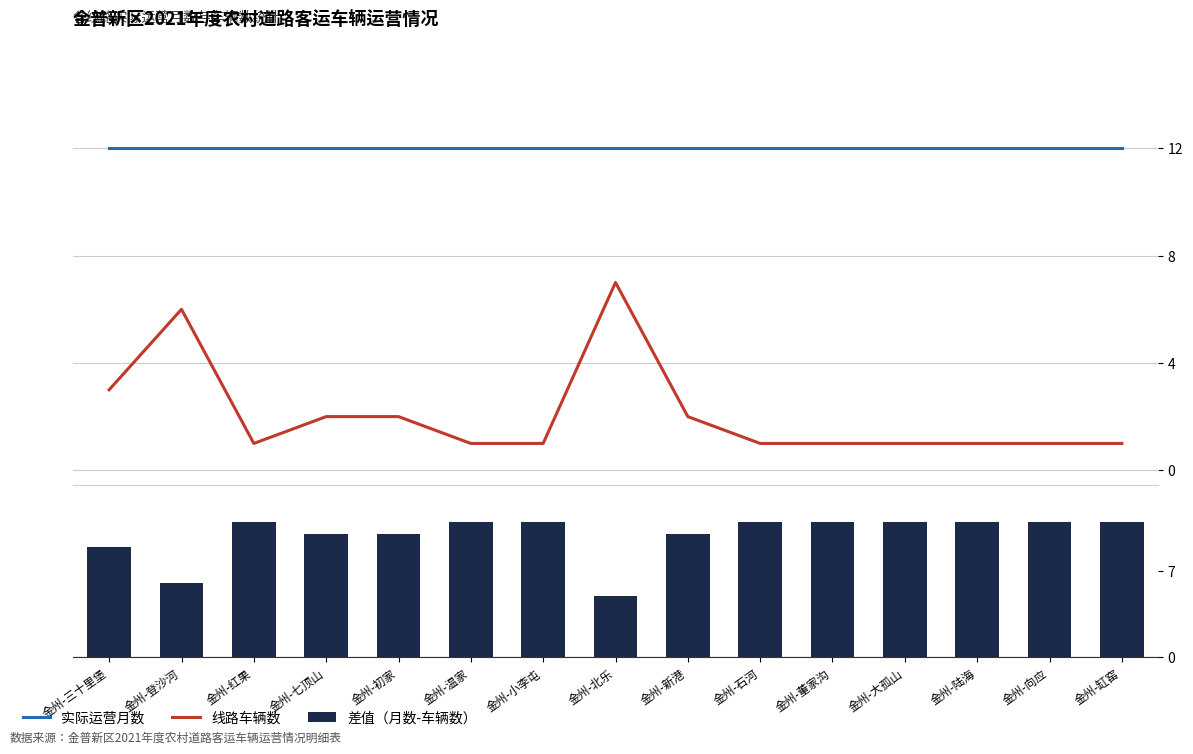

Is it true that 差值（月数-车辆数） equals 10 at 金州-初家?

True